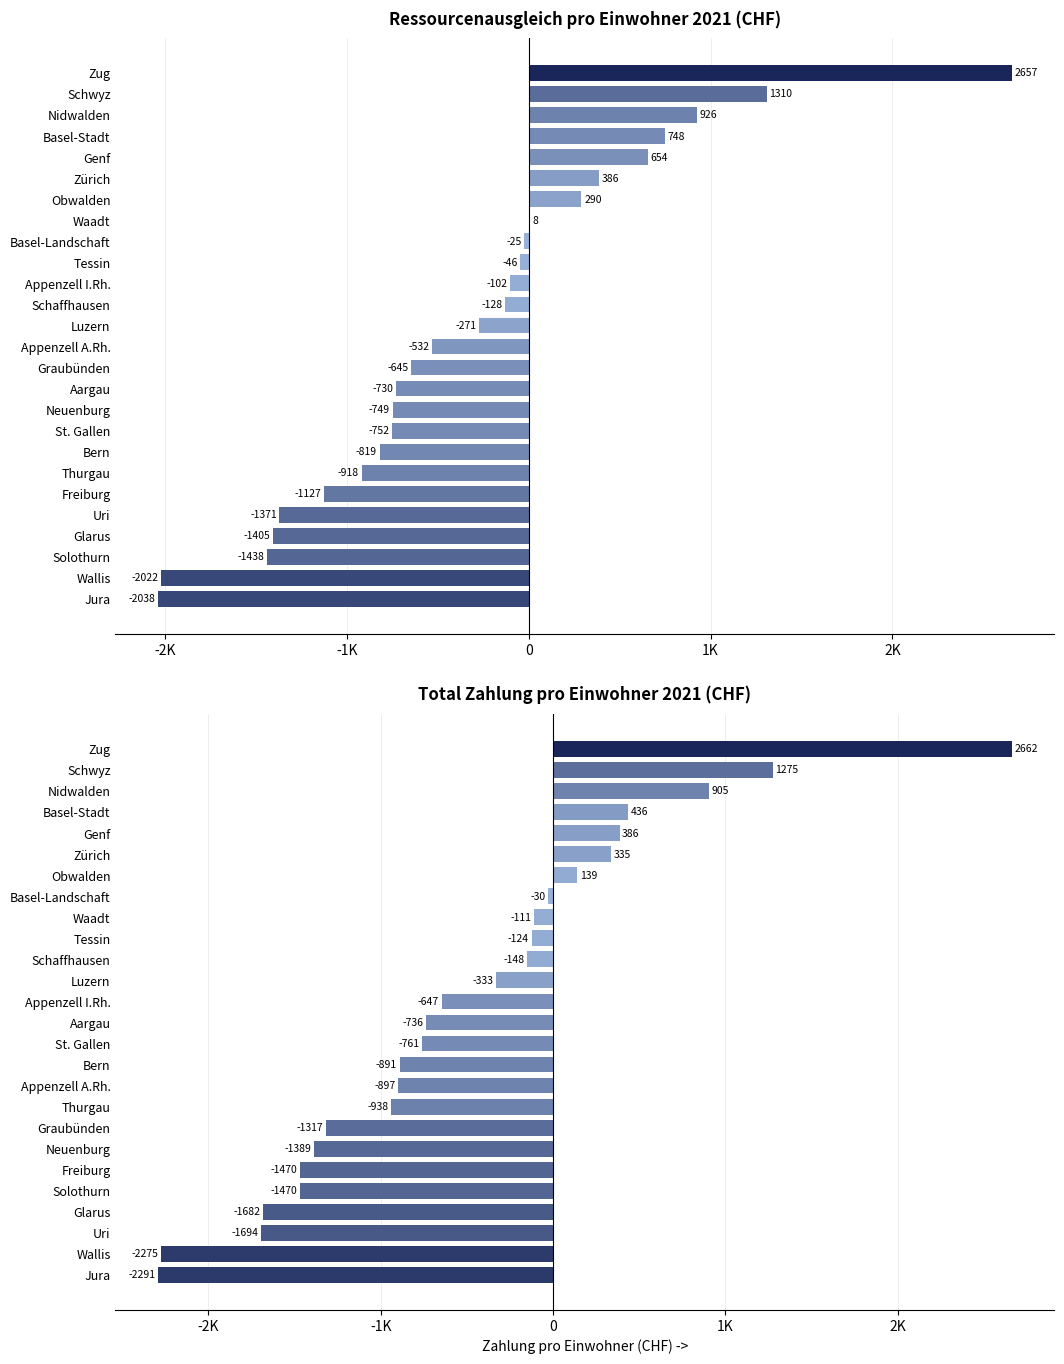

Between Jura and Zürich, which series saw the biggest shift?

Total